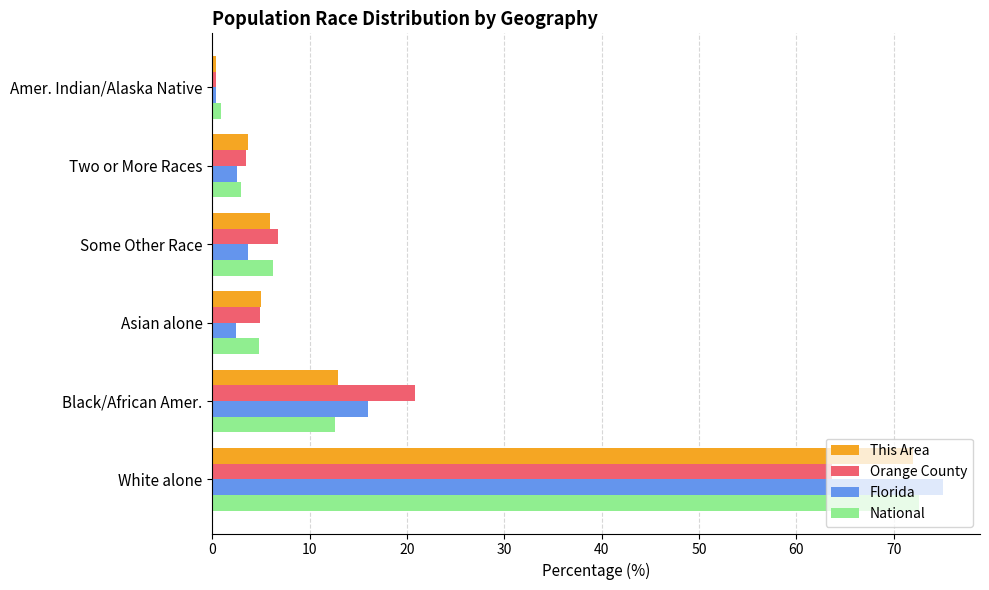

What are all the series names shown in the legend?

This Area, Orange County, Florida, National